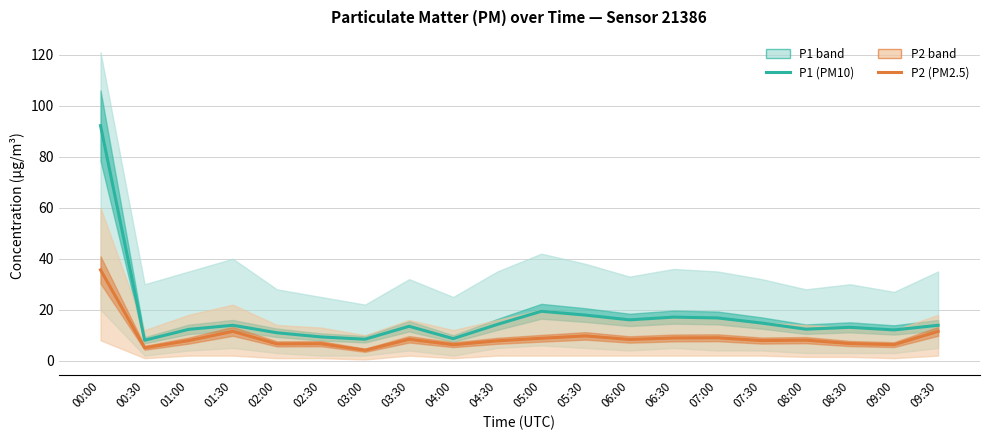

True or false: P2 (PM2.5) has more than 2 interior local peaks.

True